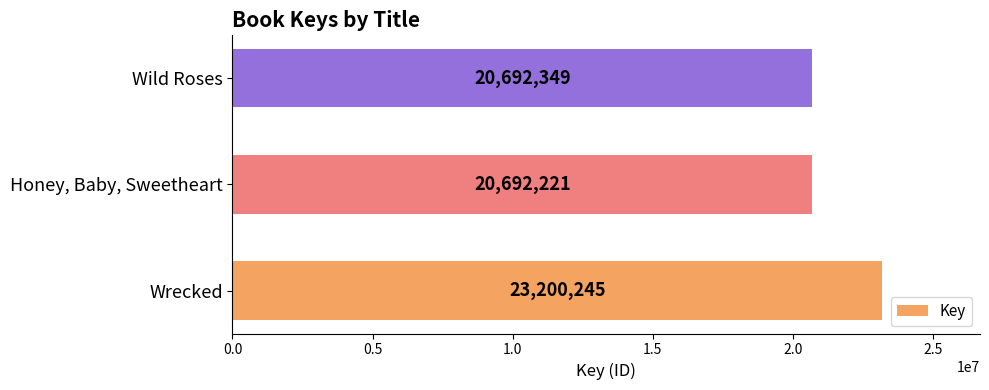

What is the difference between the maximum and second lowest values?

2507896